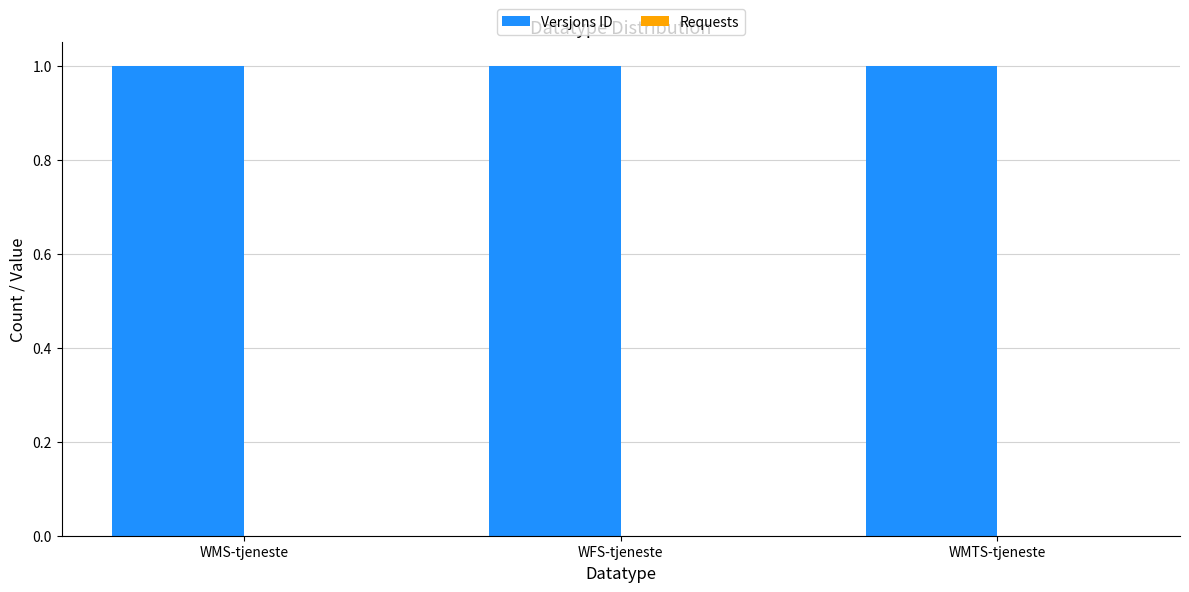

What is the label of the 1st bar from the right?

WMTS-tjeneste